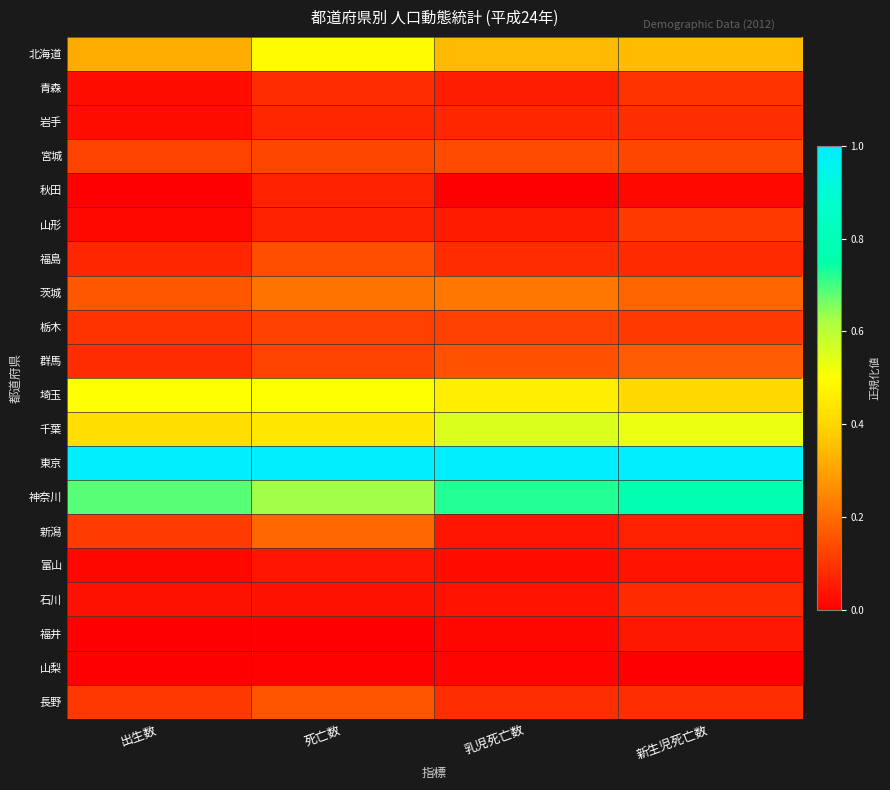

Reading left to right, transcribe all the data shown in this chart.

北海道: 出生数=0.3	死亡数=0.5	乳児死亡数=0.3	新生児死亡数=0.3
青森: 出生数=0.0	死亡数=0.1	乳児死亡数=0.1	新生児死亡数=0.1
岩手: 出生数=0.0	死亡数=0.1	乳児死亡数=0.1	新生児死亡数=0.1
宮城: 出生数=0.1	死亡数=0.1	乳児死亡数=0.1	新生児死亡数=0.1
秋田: 出生数=0.0	死亡数=0.1	乳児死亡数=0.0	新生児死亡数=0.0
山形: 出生数=0.0	死亡数=0.1	乳児死亡数=0.1	新生児死亡数=0.1
福島: 出生数=0.1	死亡数=0.1	乳児死亡数=0.1	新生児死亡数=0.1
茨城: 出生数=0.2	死亡数=0.2	乳児死亡数=0.2	新生児死亡数=0.2
栃木: 出生数=0.1	死亡数=0.1	乳児死亡数=0.1	新生児死亡数=0.1
群馬: 出生数=0.1	死亡数=0.1	乳児死亡数=0.2	新生児死亡数=0.2
埼玉: 出生数=0.5	死亡数=0.5	乳児死亡数=0.5	新生児死亡数=0.4
千葉: 出生数=0.4	死亡数=0.4	乳児死亡数=0.6	新生児死亡数=0.5
東京: 出生数=1.0	死亡数=1.0	乳児死亡数=1.0	新生児死亡数=1.0
神奈川: 出生数=0.7	死亡数=0.6	乳児死亡数=0.7	新生児死亡数=0.8
新潟: 出生数=0.1	死亡数=0.2	乳児死亡数=0.0	新生児死亡数=0.1
富山: 出生数=0.0	死亡数=0.0	乳児死亡数=0.0	新生児死亡数=0.0
石川: 出生数=0.0	死亡数=0.0	乳児死亡数=0.0	新生児死亡数=0.1
福井: 出生数=0.0	死亡数=0.0	乳児死亡数=0.0	新生児死亡数=0.0
山梨: 出生数=0.0	死亡数=0.0	乳児死亡数=0.0	新生児死亡数=0.0
長野: 出生数=0.1	死亡数=0.2	乳児死亡数=0.1	新生児死亡数=0.1